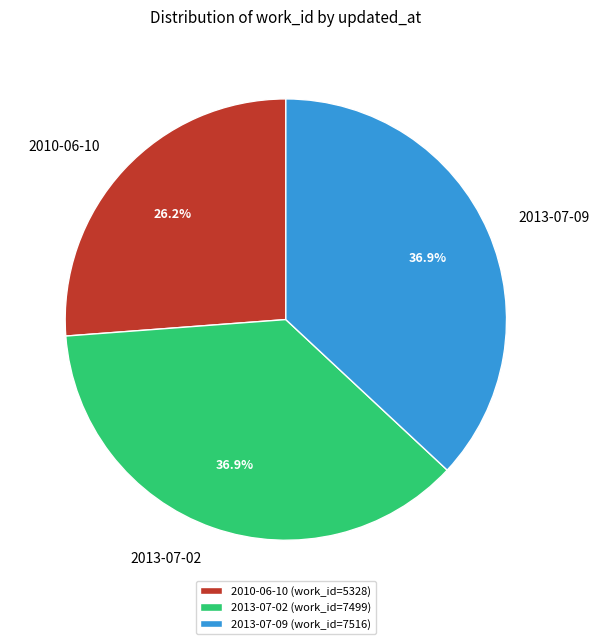

What percentage is the 2013-07-02 slice, to the nearest percent?

37%